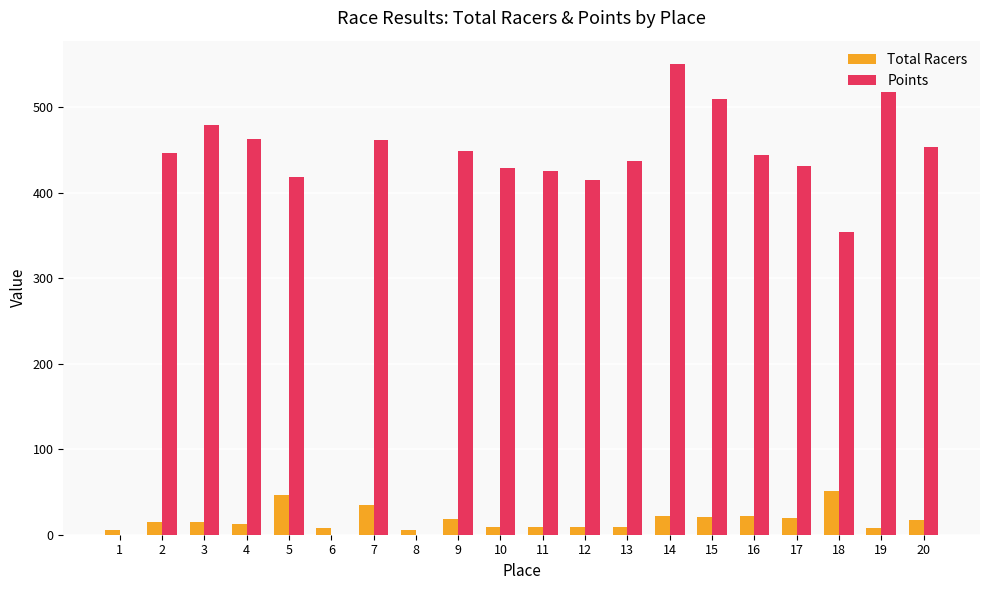

Is the value of Points at 11 greater than the value of Total Racers at 4?

Yes